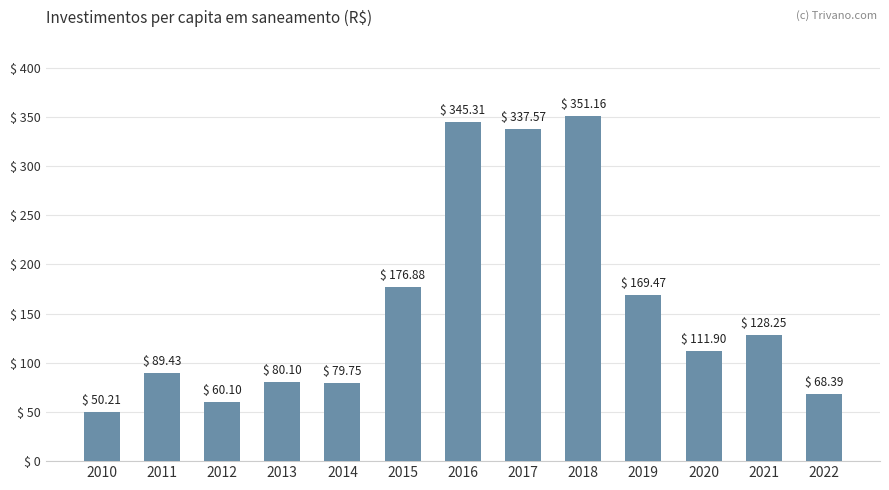

List the labels in order of value, smallest first.

2010, 2012, 2022, 2014, 2013, 2011, 2020, 2021, 2019, 2015, 2017, 2016, 2018